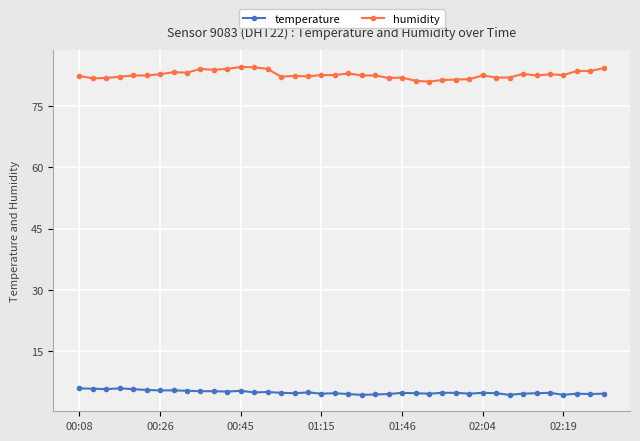

What is the value of the humidity point at the 11th from the left?

83.8